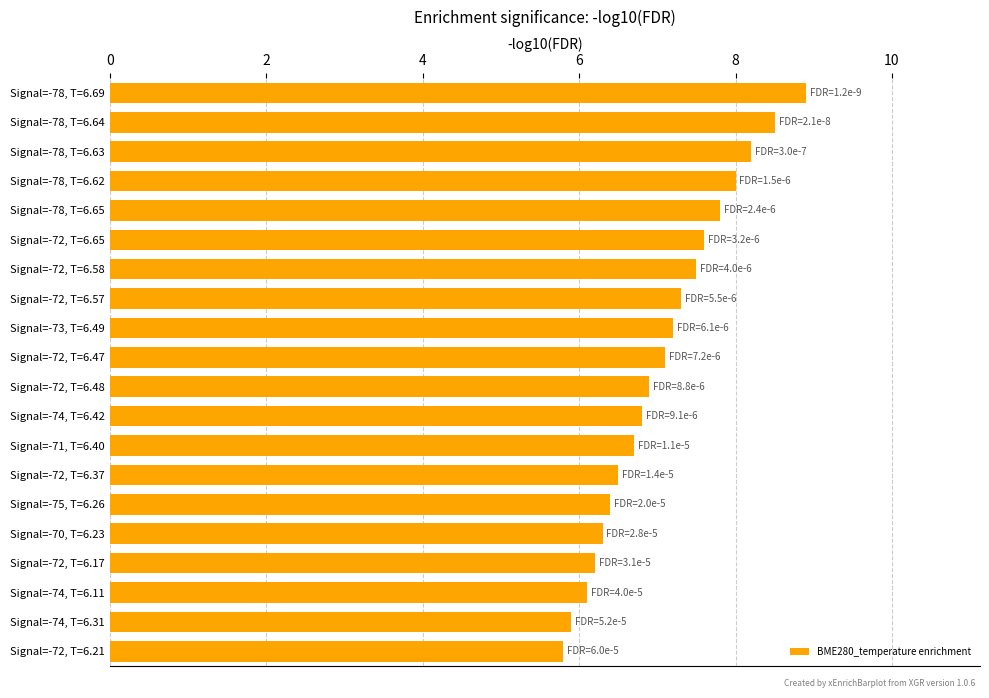

Rank the categories by value from highest to lowest.

Signal=-78, T=6.69, Signal=-78, T=6.64, Signal=-78, T=6.63, Signal=-78, T=6.62, Signal=-78, T=6.65, Signal=-72, T=6.65, Signal=-72, T=6.58, Signal=-72, T=6.57, Signal=-73, T=6.49, Signal=-72, T=6.47, Signal=-72, T=6.48, Signal=-74, T=6.42, Signal=-71, T=6.40, Signal=-72, T=6.37, Signal=-75, T=6.26, Signal=-70, T=6.23, Signal=-72, T=6.17, Signal=-74, T=6.11, Signal=-74, T=6.31, Signal=-72, T=6.21